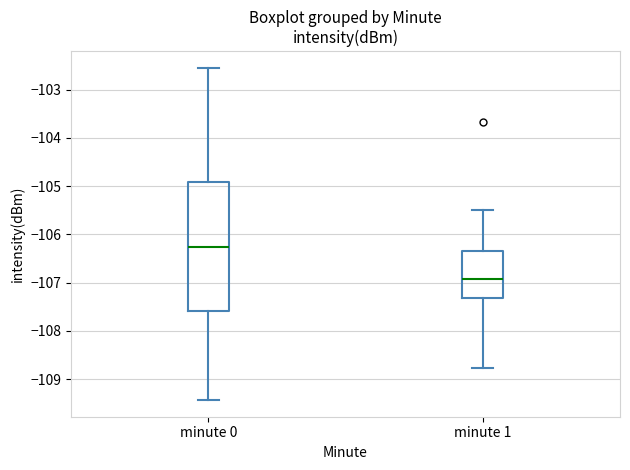

Which box's median line is the highest?

minute 0